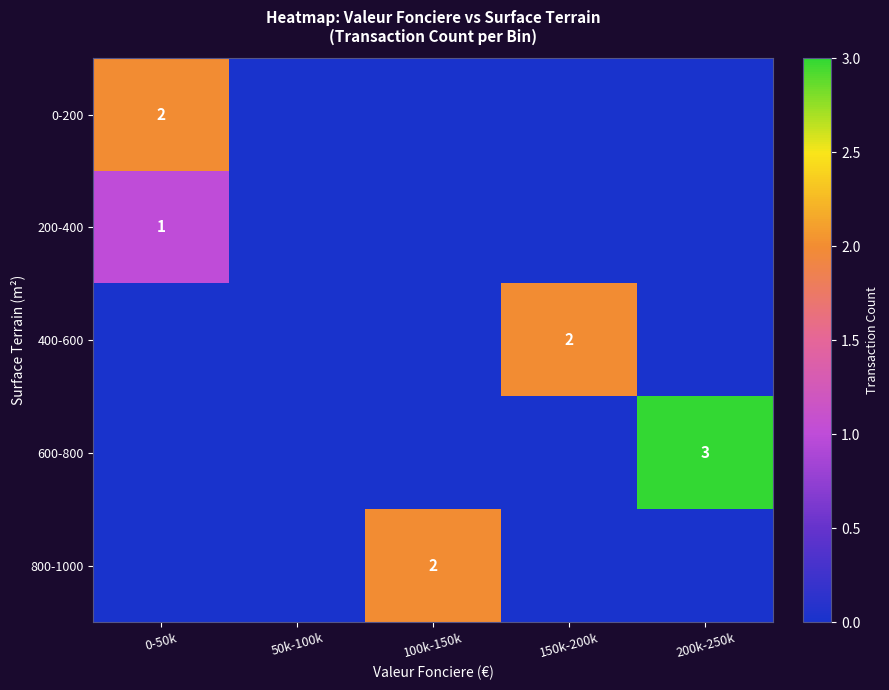

The value of 0-200 at 100k-150k is -1. True or false?

False